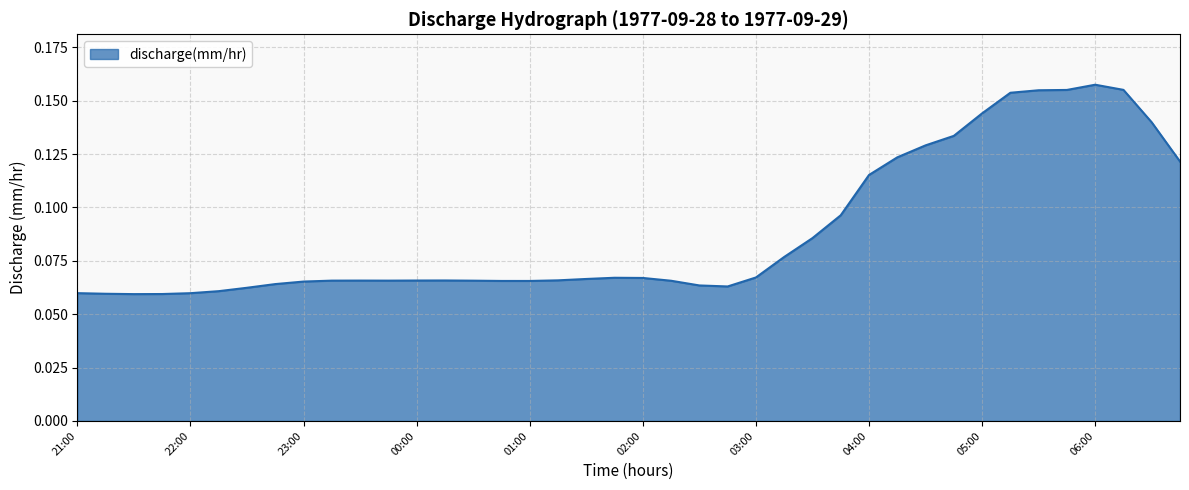

How many lines are shown in the chart?

1